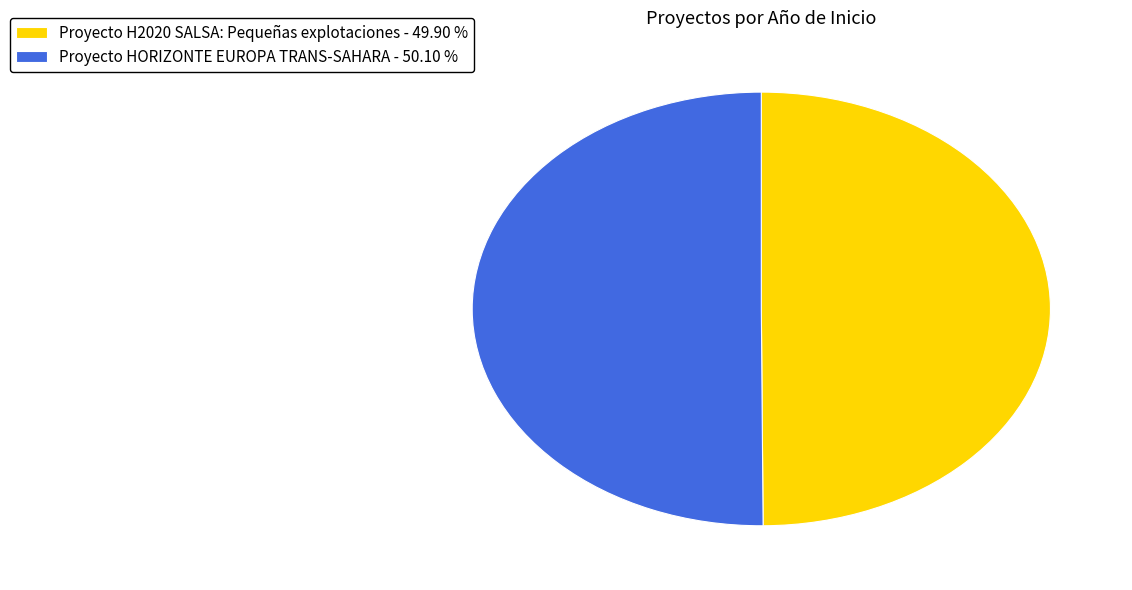

True or false: Proyecto HORIZONTE EUROPA TRANS-SAHARA accounts for 50% of the total.

True